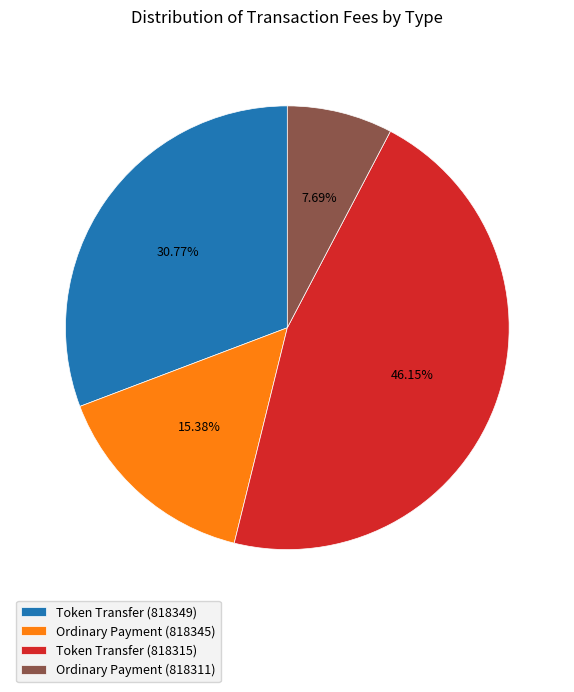

How many segments does this pie chart have?

4